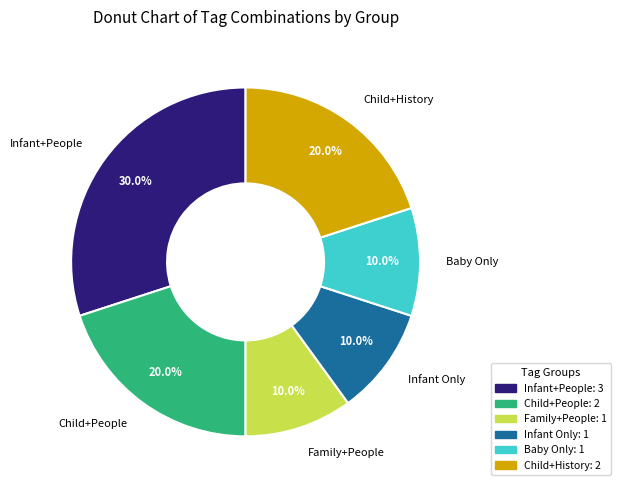

Count the number of slices in the pie.

6